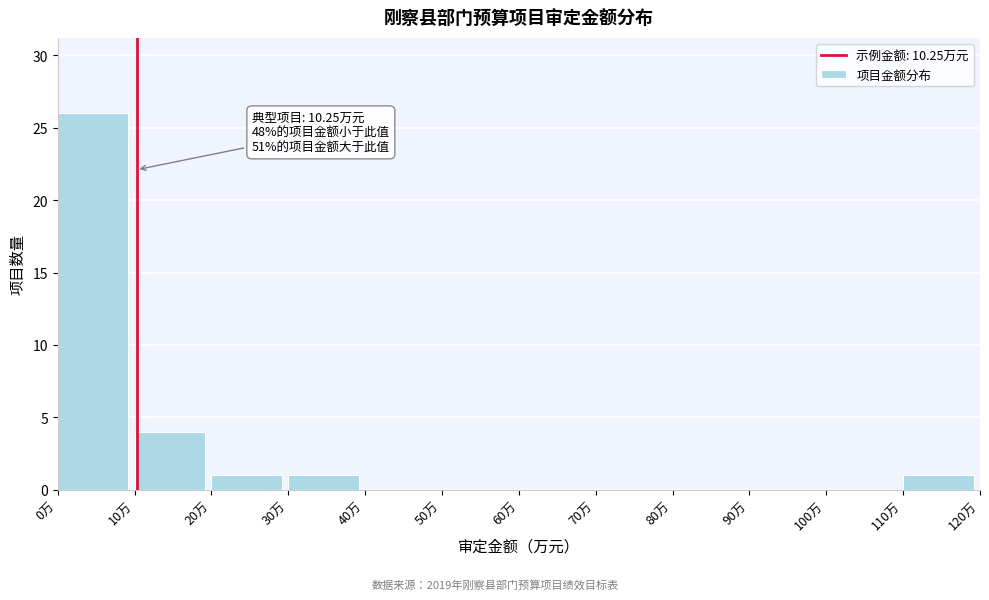

Which range on the x-axis has the tallest bar?

0 to 10